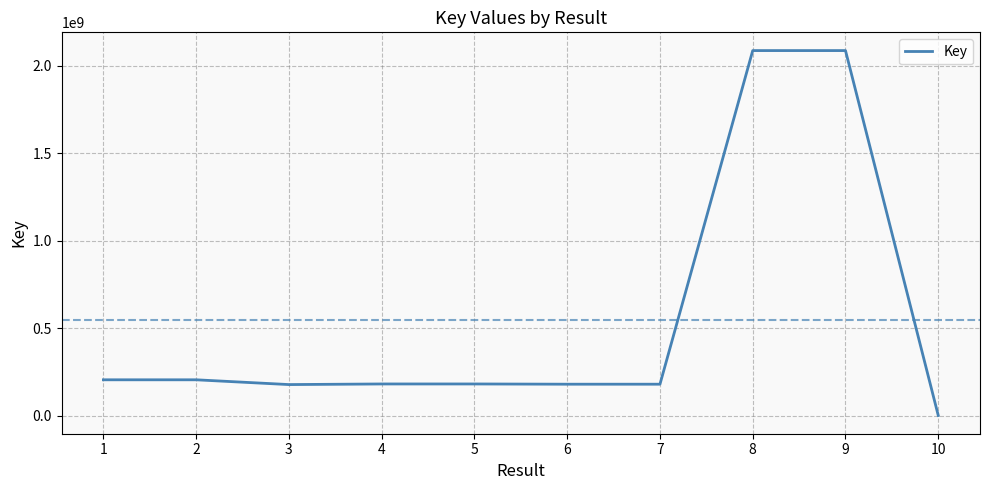

What is the change in value from 1 to 2?

-1028